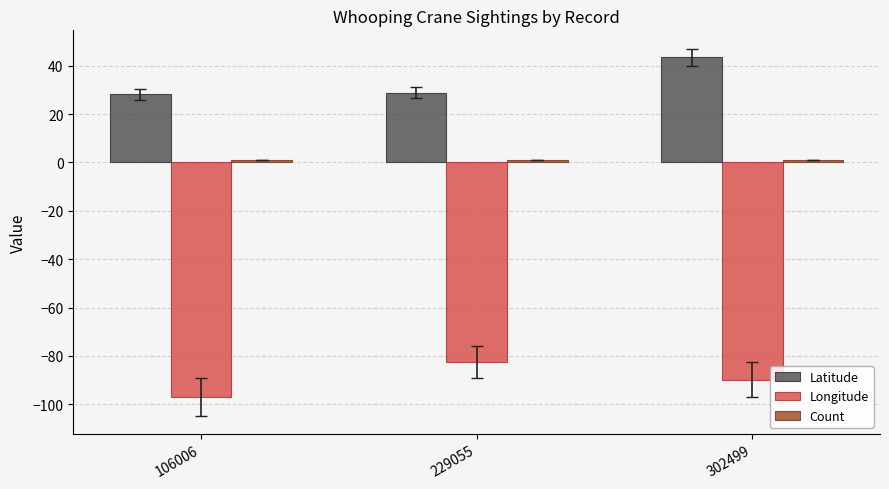

What is the minimum value shown in the chart?

-96.9